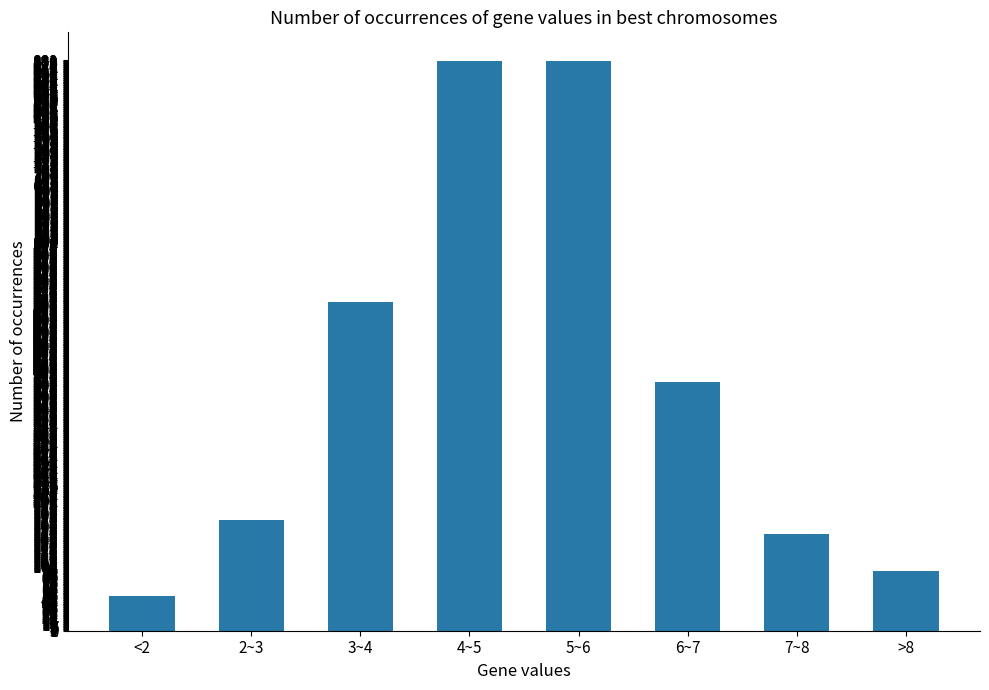

Where does the data first go above 385?

3~4